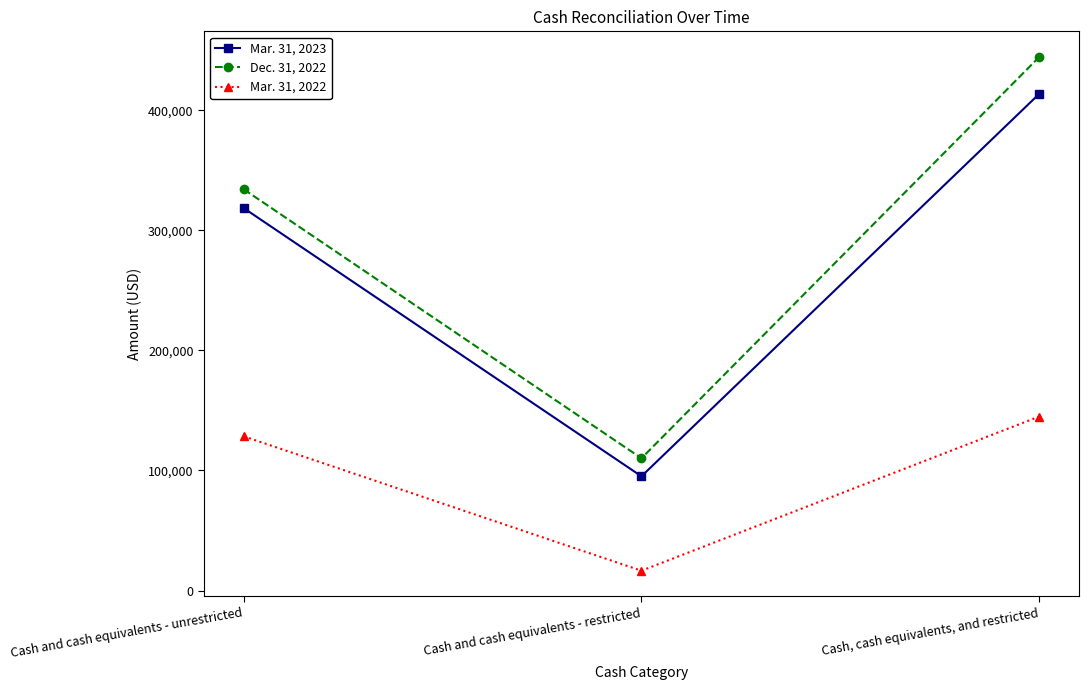

At which label is Mar. 31, 2022 closest to 80691?

Cash and cash equivalents - unrestricted